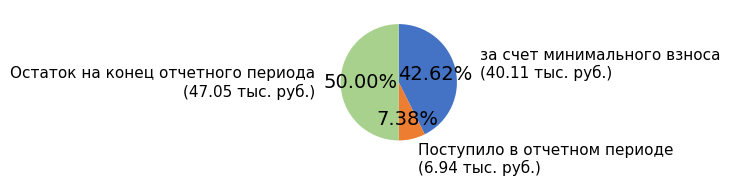

To the nearest percent, what is the average slice percentage?

33%